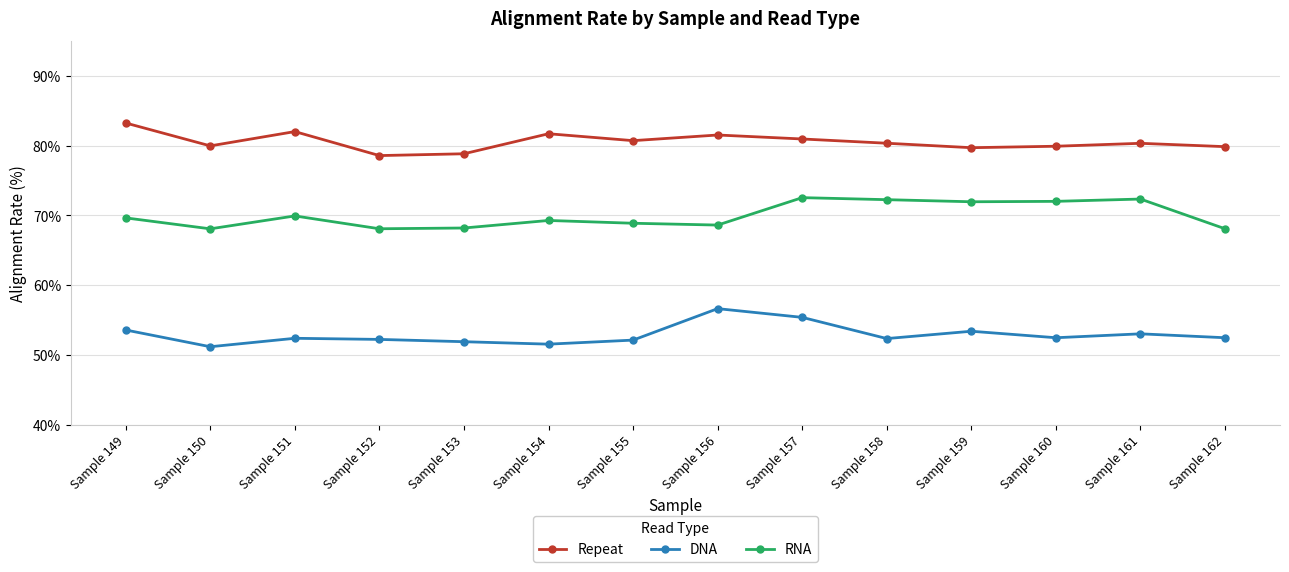

Does the chart have visible grid lines?

Yes